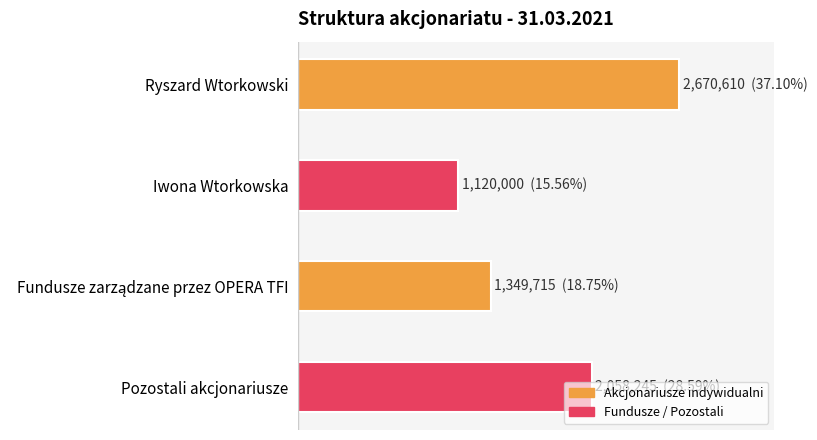

Which label corresponds to the smallest value in the chart?

Iwona Wtorkowska